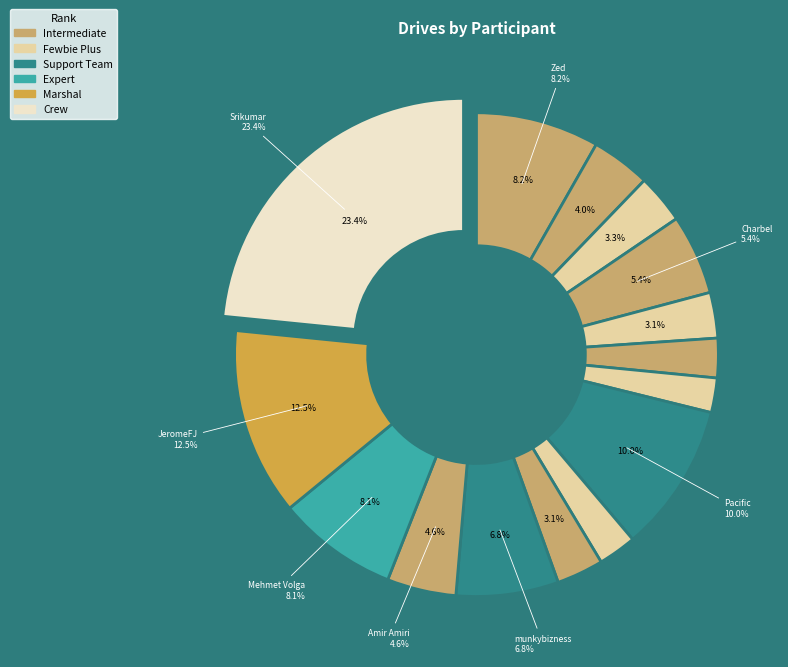

What percentage do ShereenMK and Mehmet Volga together represent?

10.6%